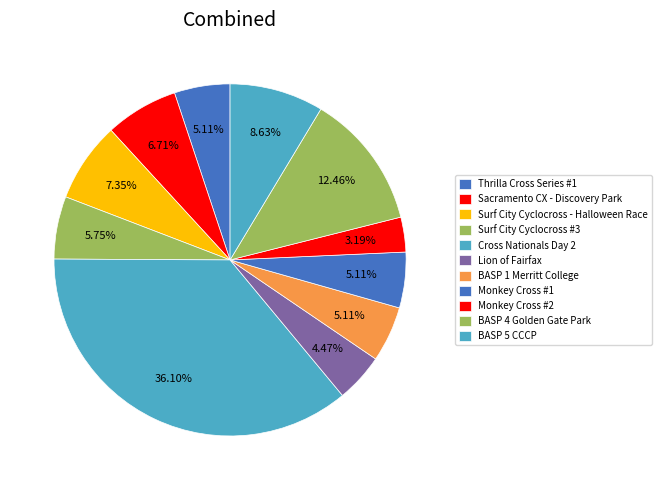

The Monkey Cross #1 slice represents 14% of the pie. True or false?

False